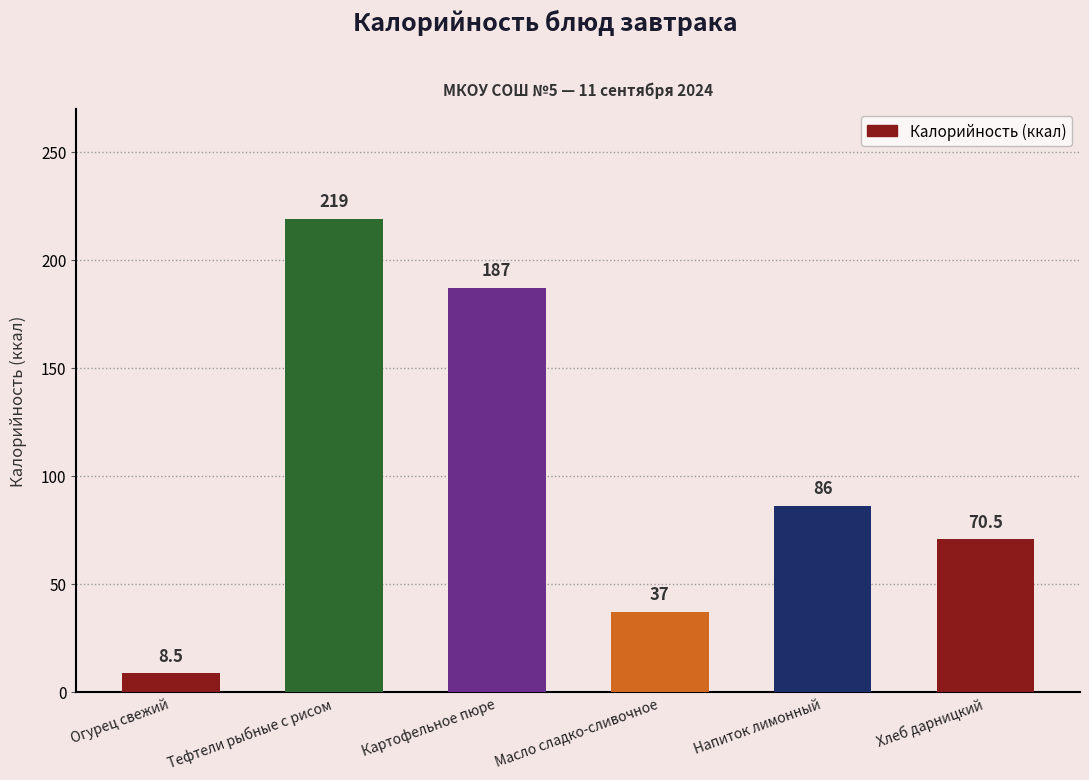

What is the difference between the maximum and second lowest values?

182.0